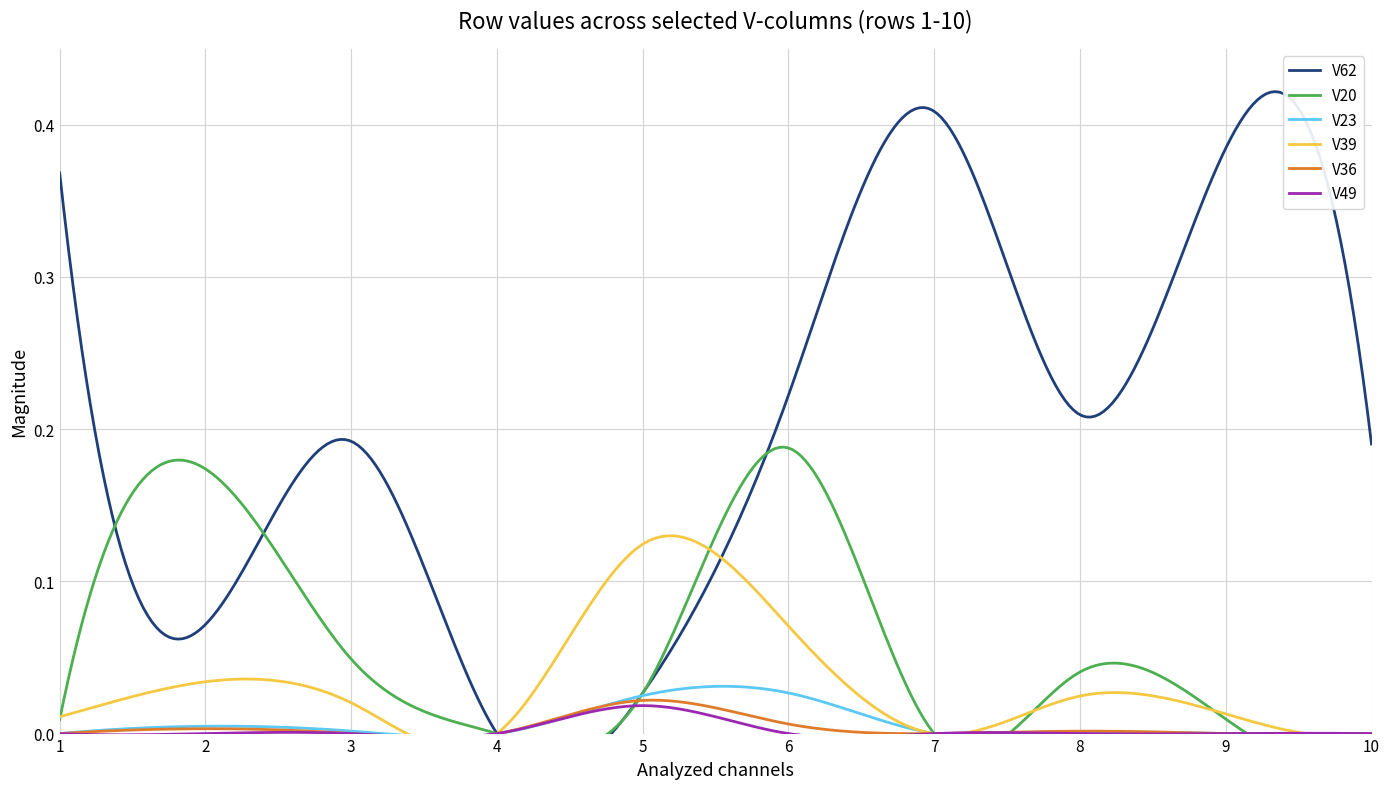

True or false: V39 and V36 cross at least once.

False